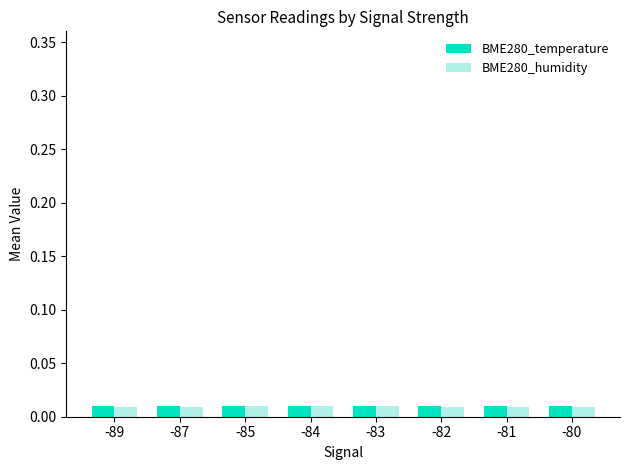

Which series has the widest spread of values?

BME280_humidity